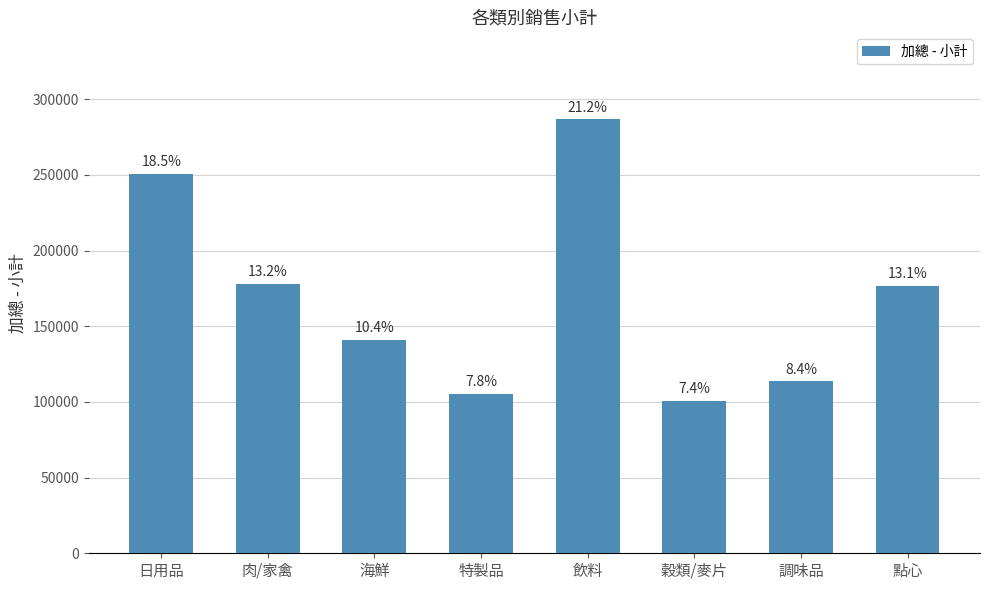

What is the difference between the second highest and minimum values?

150005.7